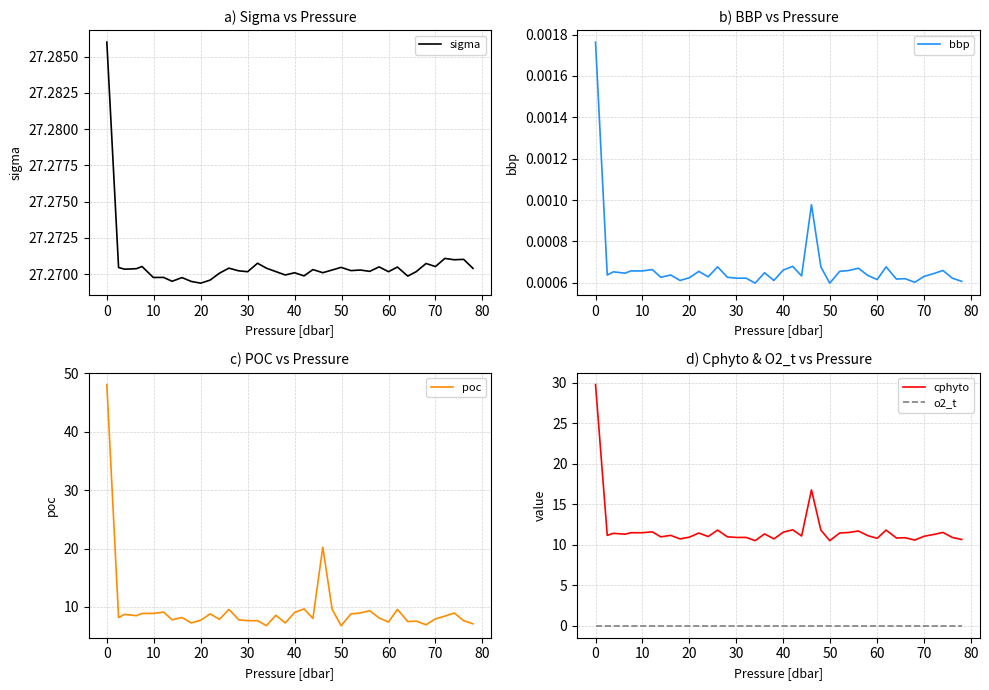

What is the highest value of the poc series?

48.1